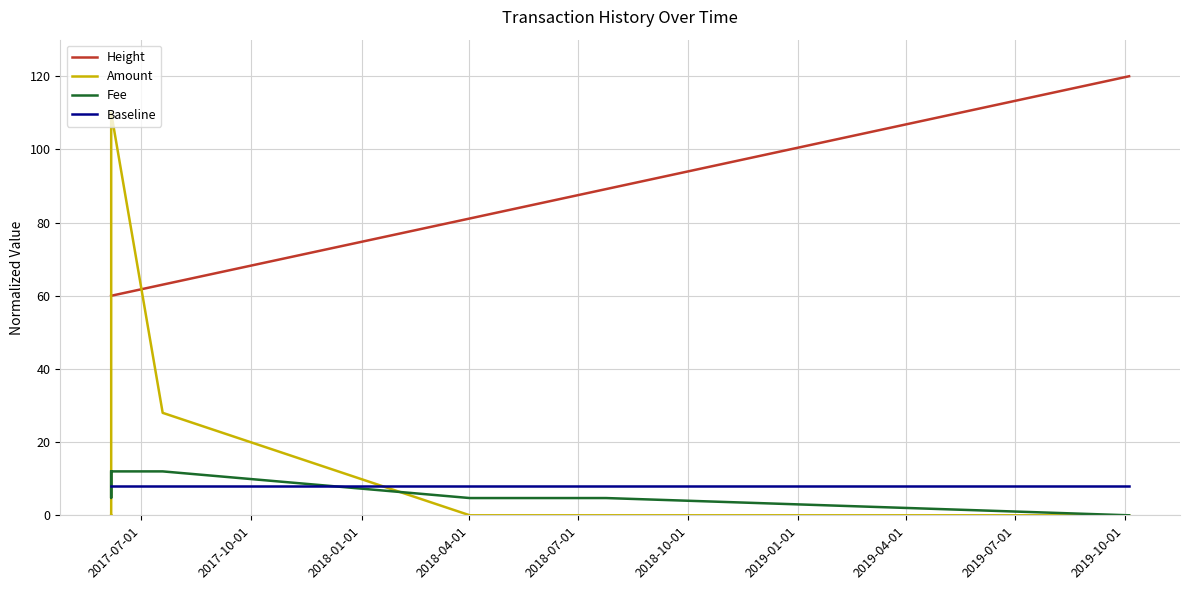

How many intersections are there between Baseline and Amount?

2